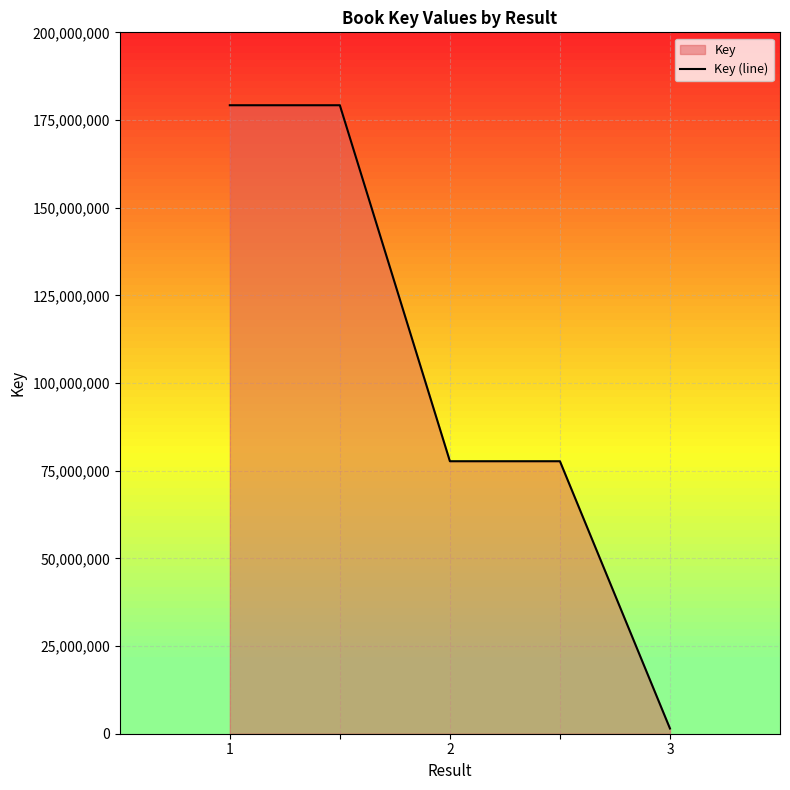

What is the ratio of the value at 1 to the value at 2?

2.3